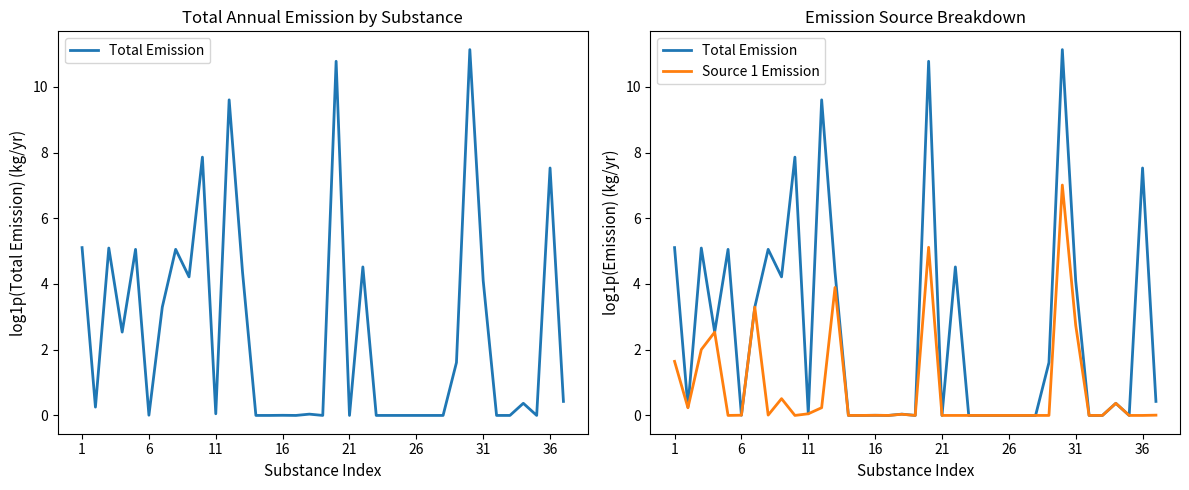

Does the chart display data point markers on the line(s)?

No